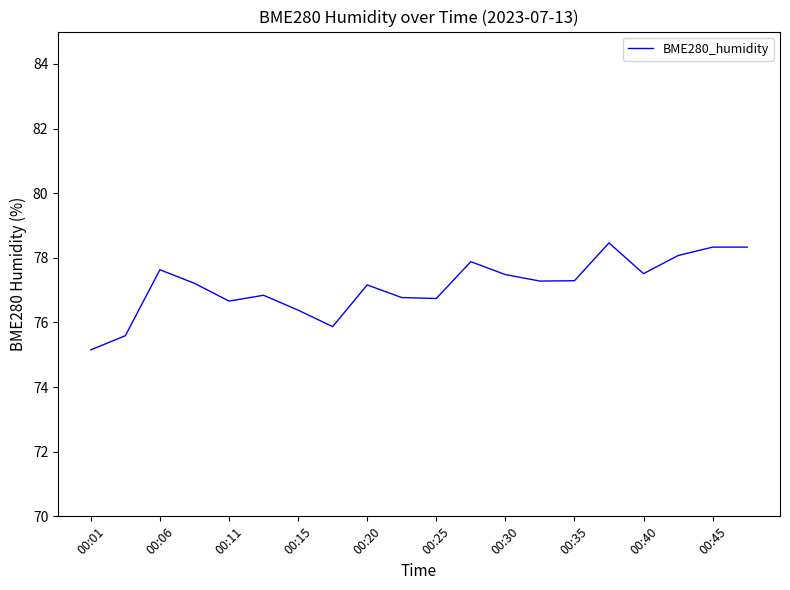

What is the maximum value shown in the chart?

78.5